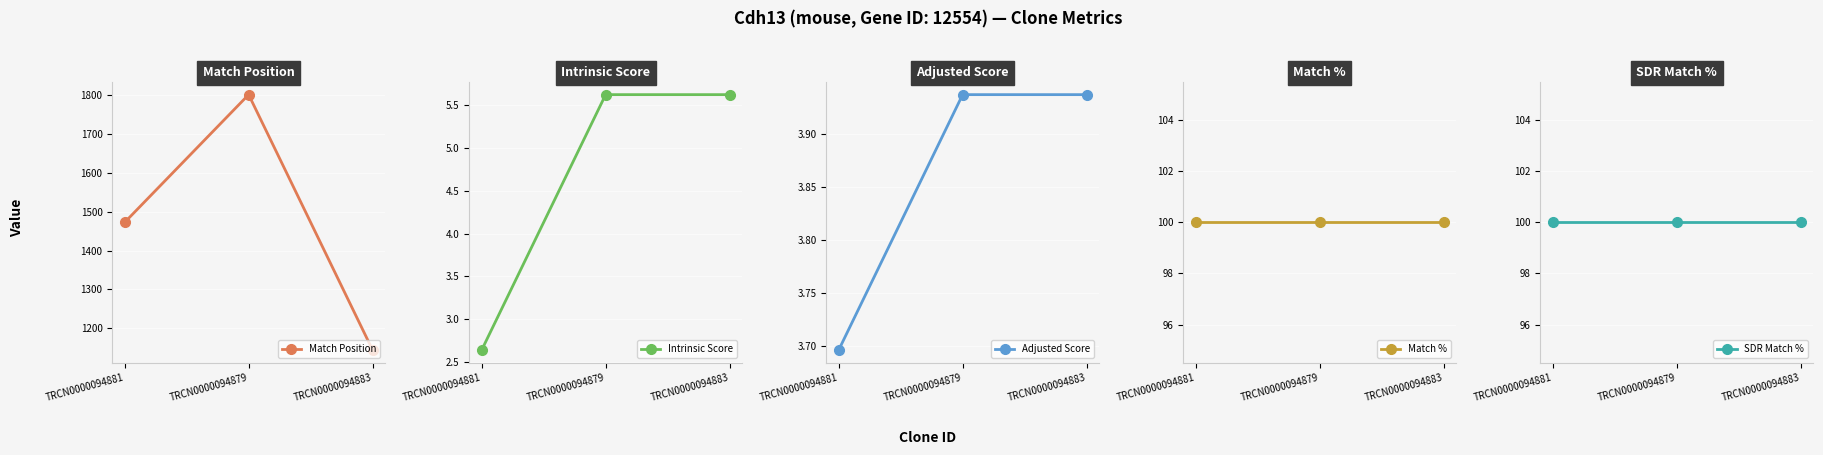

True or false: Match % has a value of 100.0 at TRCN0000094881.

True